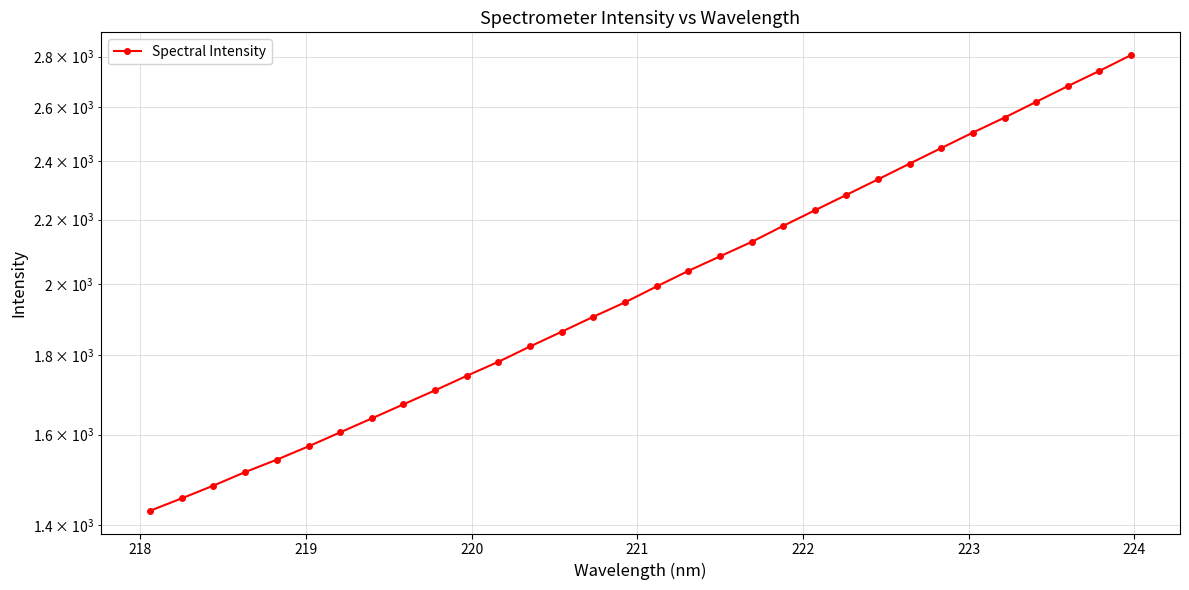

Count the number of categories in the chart.

32